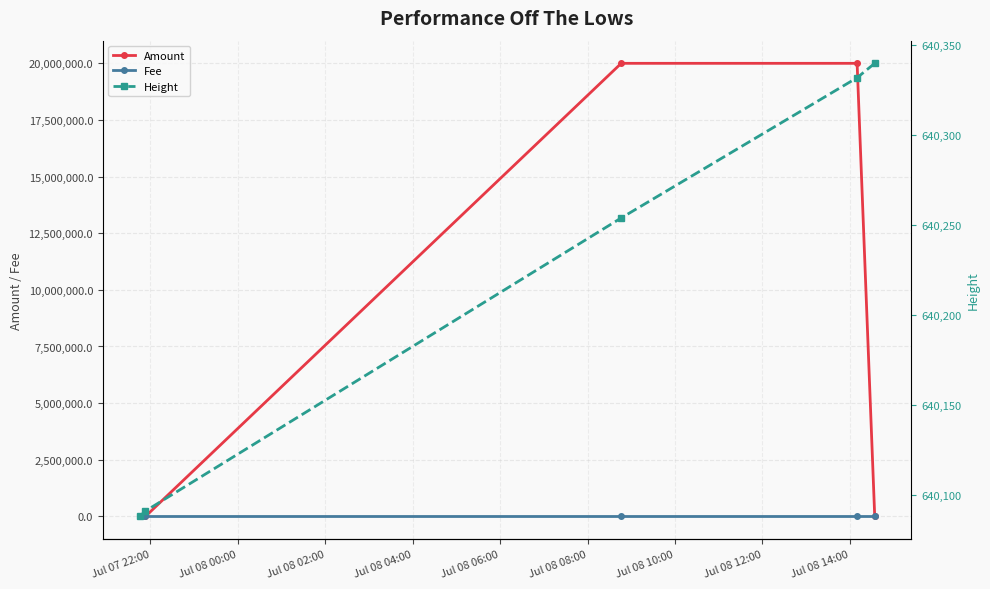

True or false: Fee and Amount intersect in this chart.

True